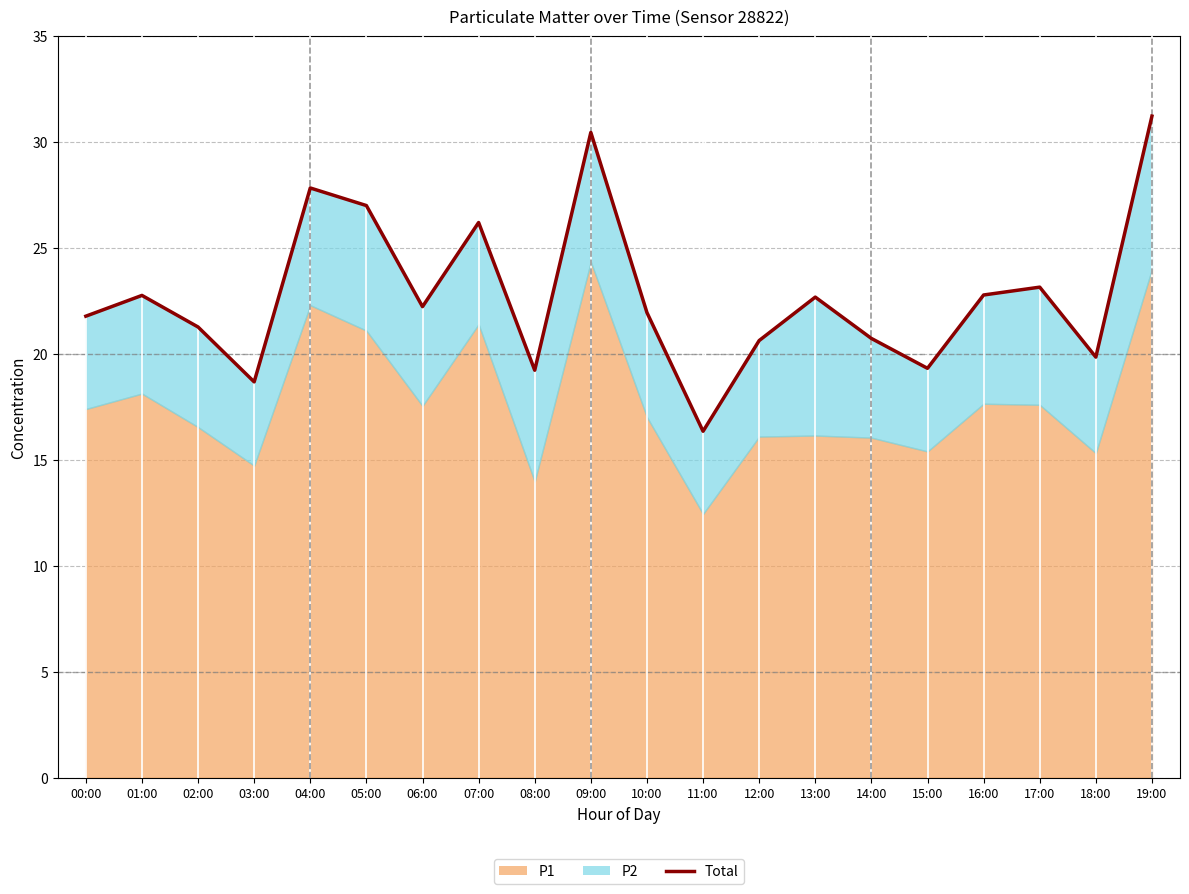

What is the difference between the values at 09:00 and 06:00?

8.2